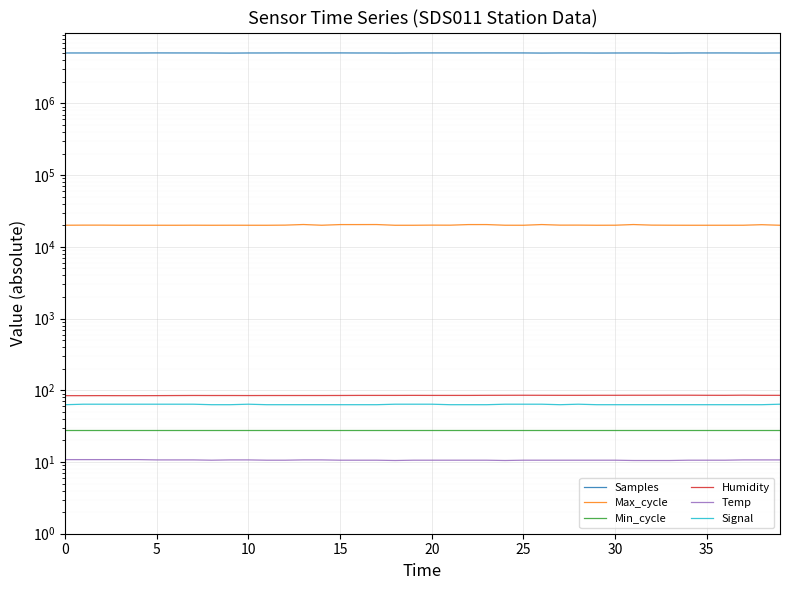

Is the value of Humidity at 17 greater than the value of Samples at 28?

No